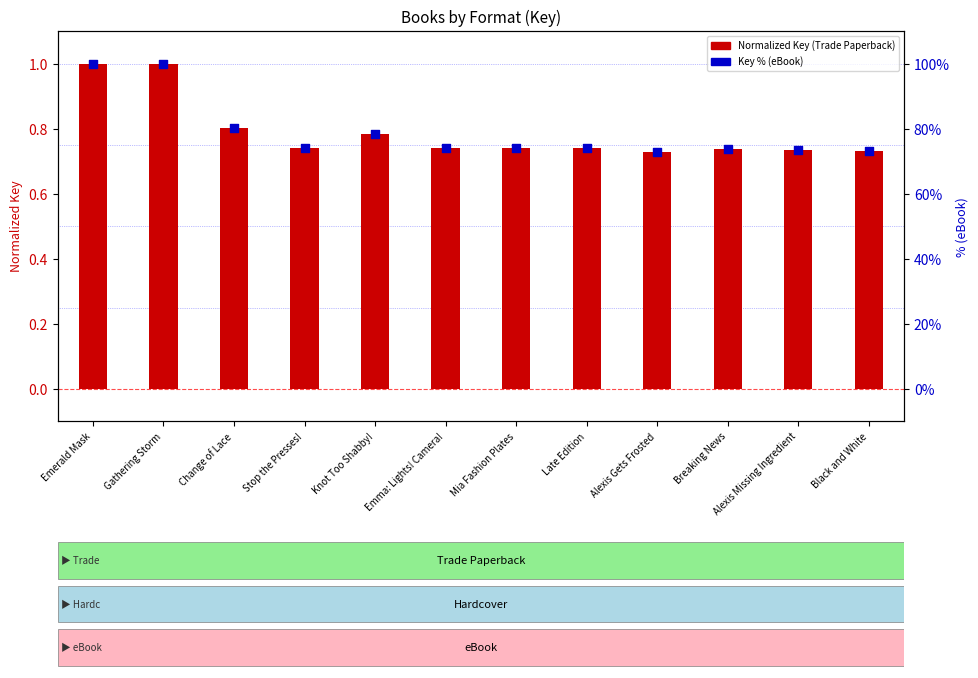

Which series reaches the maximum Y coordinate?

Key % (eBook)